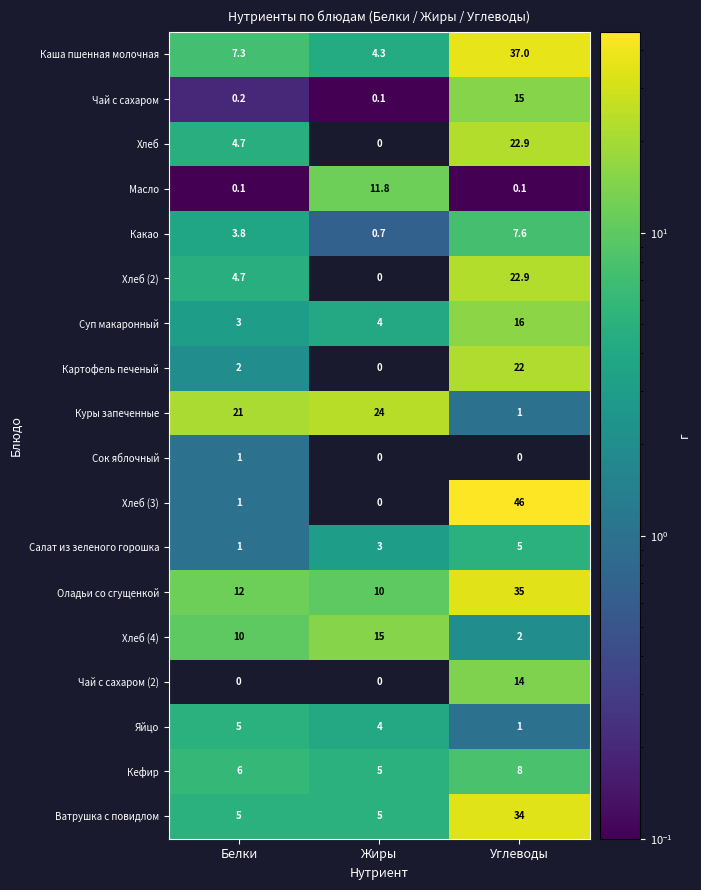

Count the number of data series in this chart.

18